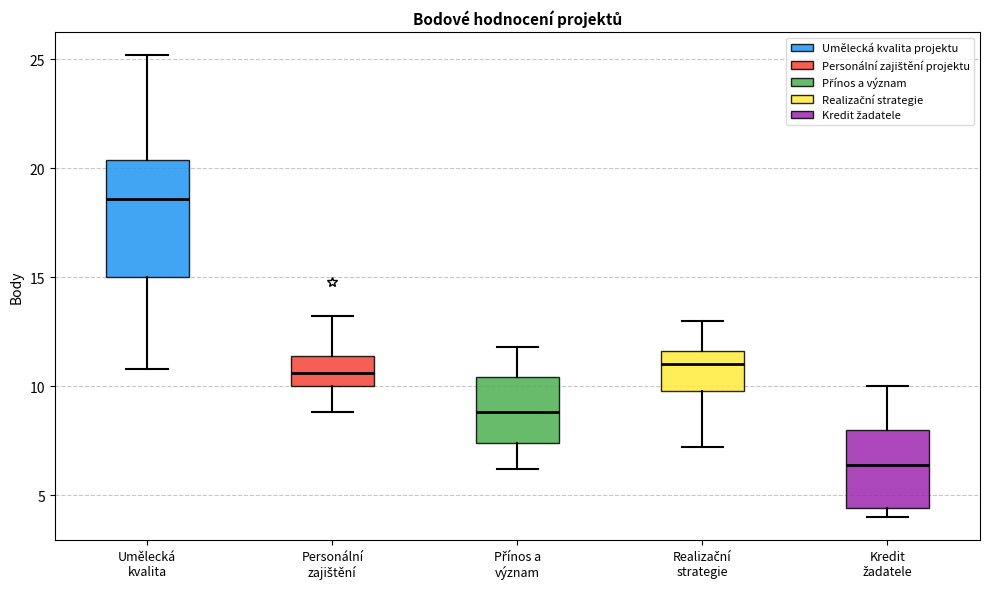

Reading left to right, read every box against the y-axis: the position of its median line, the range the box covers, and the ends of its whiskers. The values are not printed on the chart, so give them approximately, as read against the axis.

Umělecká kvalita: median 18.5, box 15.0 to 20.5, whiskers 11.0 to 25.0
Personální zajištění: median 10.5, box 10.0 to 11.5, whiskers 9.0 to 13.0
Přínos a význam: median 9.0, box 7.5 to 10.5, whiskers 6.0 to 12.0
Realizační strategie: median 11.0, box 10.0 to 11.5, whiskers 7.0 to 13.0
Kredit žadatele: median 6.5, box 4.5 to 8.0, whiskers 4.0 to 10.0